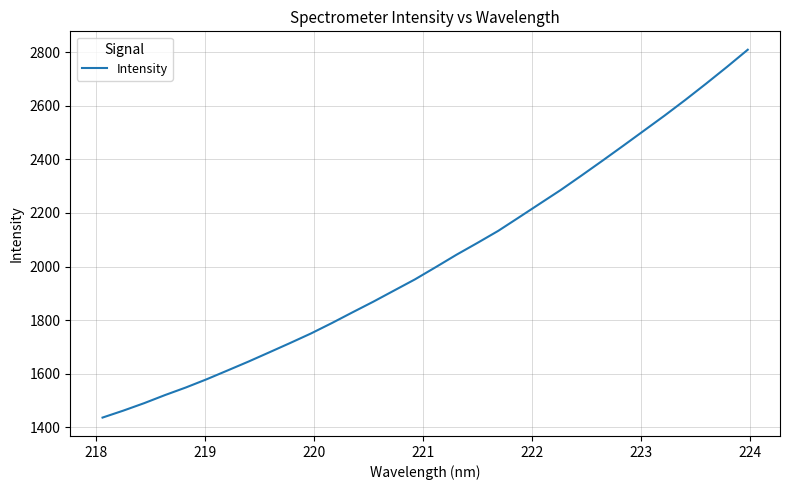

True or false: there are more than 0 points higher than both neighbors.

False